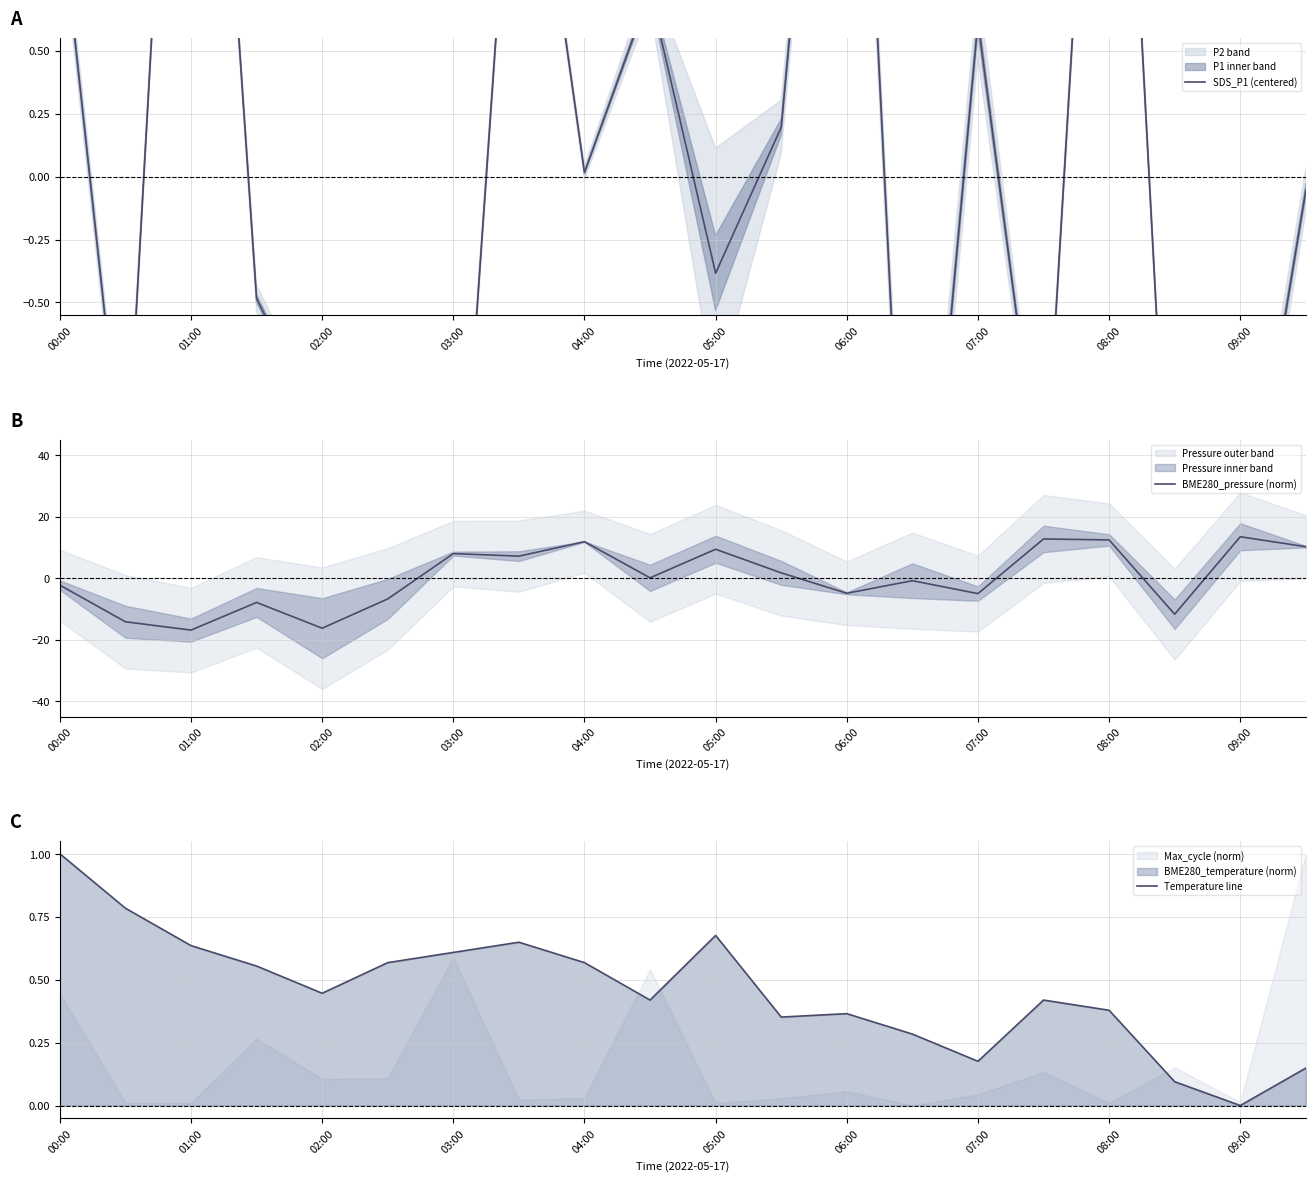

Is it true that BME280_pressure (norm) equals 3.8 at 03:00?

False